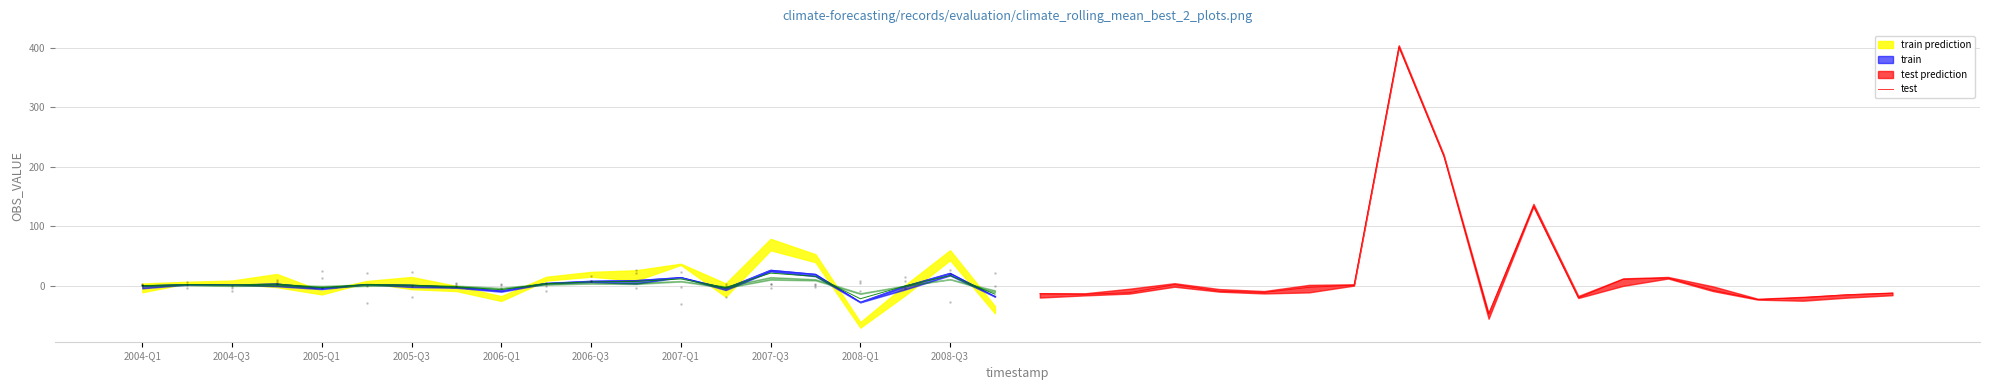

What is the lowest value of the test series?

-47.0